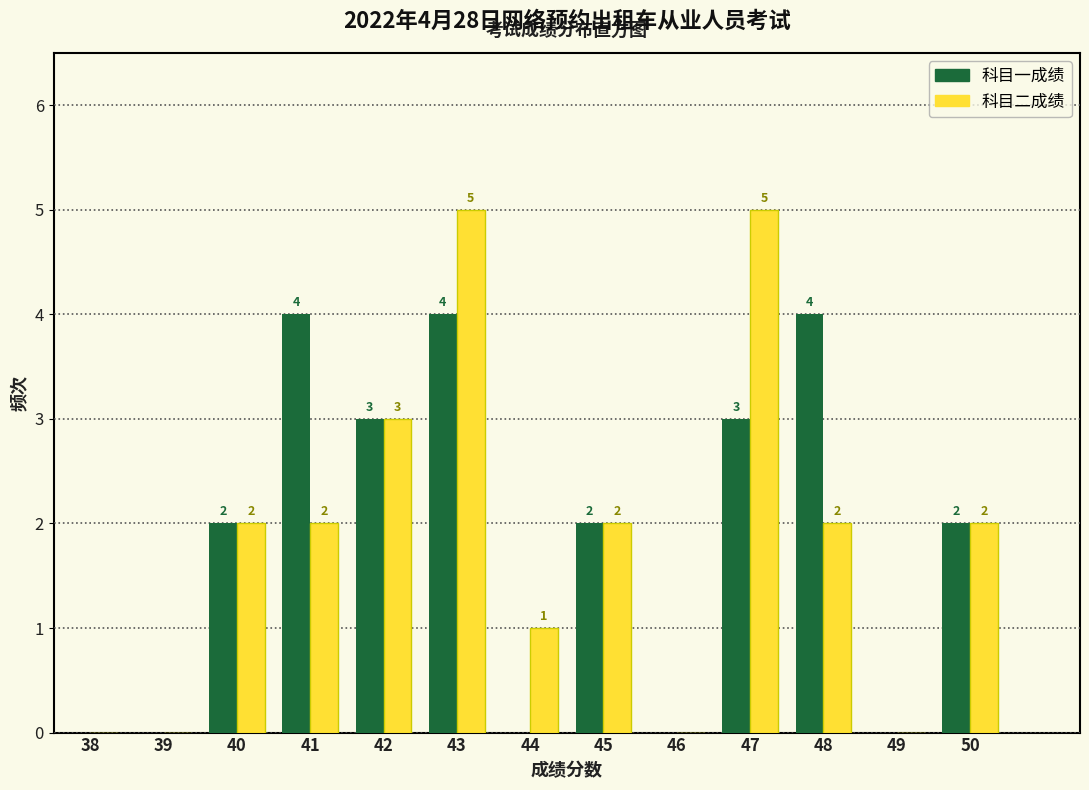

Reading left to right, transcribe all the data shown in this chart.

科目一成绩: 38=0	39=0	40=2	41=4	42=3	43=4	44=0	45=2	46=0	47=3	48=4	49=0	50=2
科目二成绩: 38=0	39=0	40=2	41=2	42=3	43=5	44=1	45=2	46=0	47=5	48=2	49=0	50=2